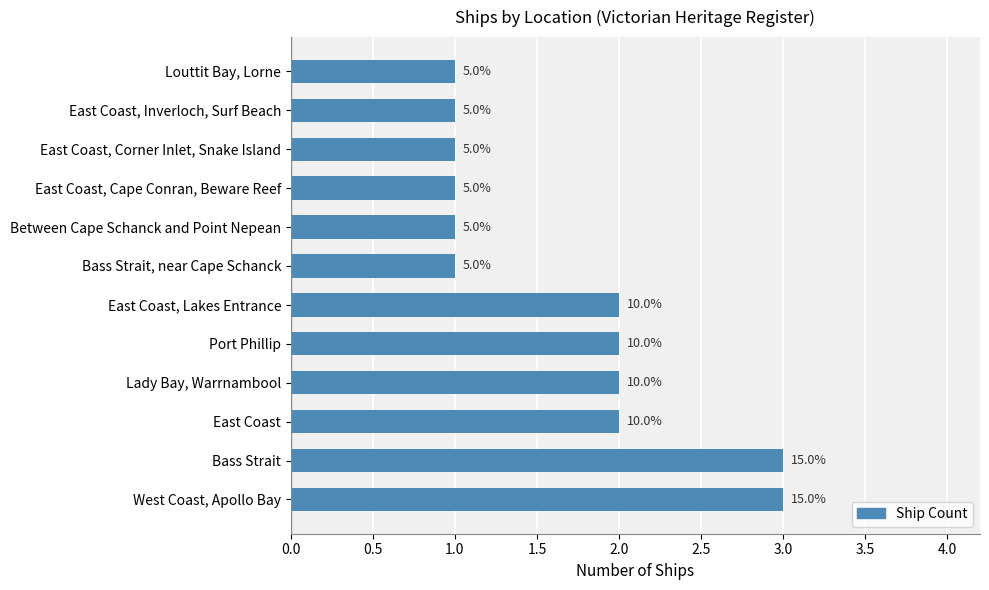

How many values are between 1 and 2?

10